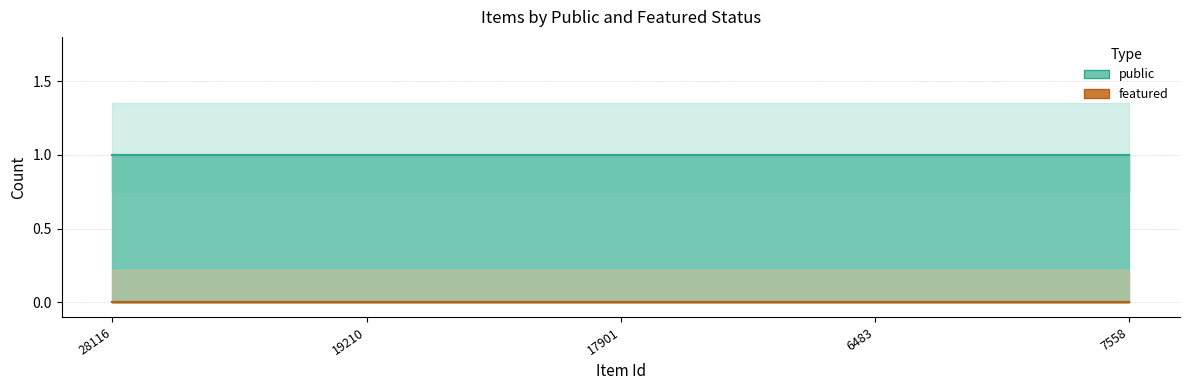

True or false: featured has more than 0 interior local peaks.

False